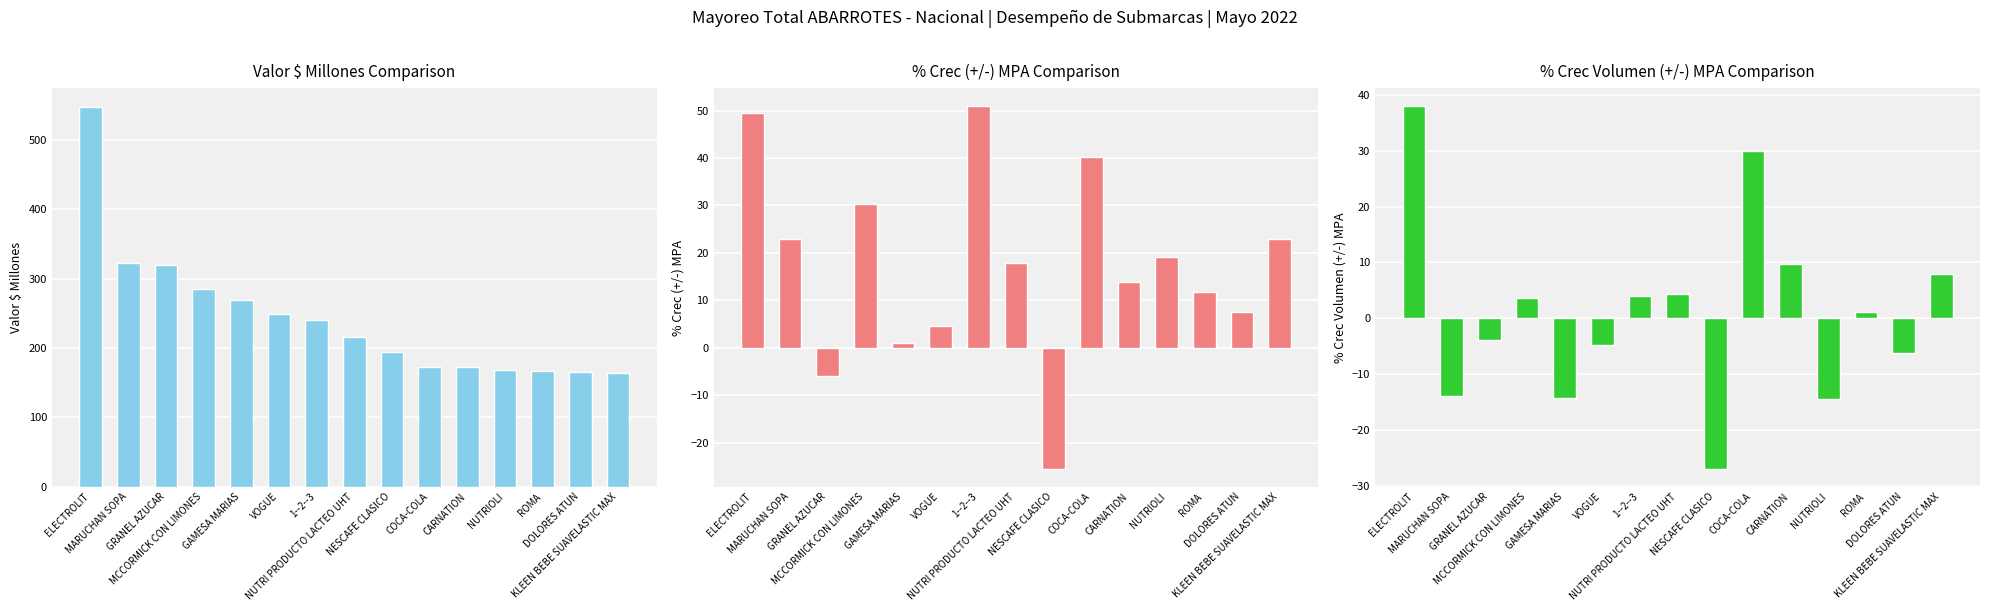

What are all the series names shown in the legend?

Valor $ Millones, % Crec (+/-) MPA, % Crec Volumen (+/-) MPA